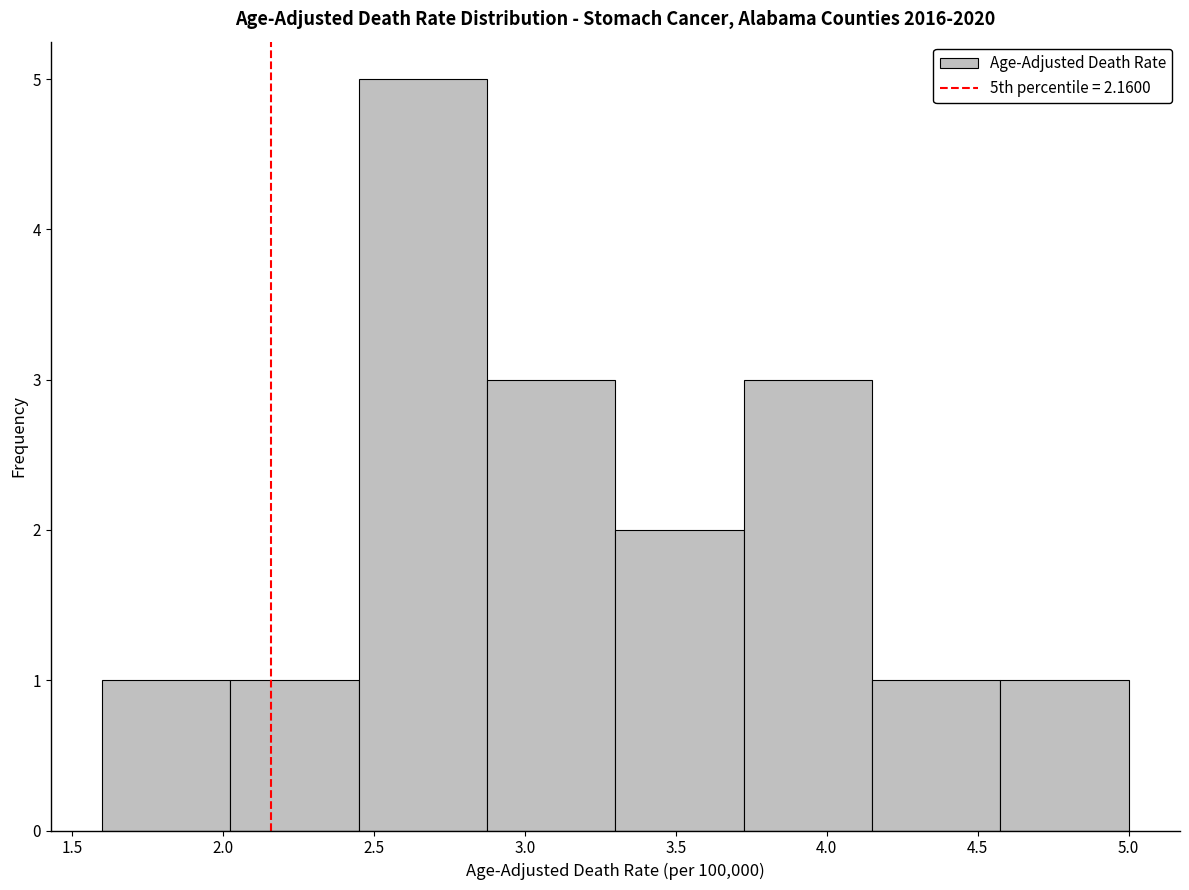

Over which range of the x-axis is the bar tallest?

2.450 to 2.875